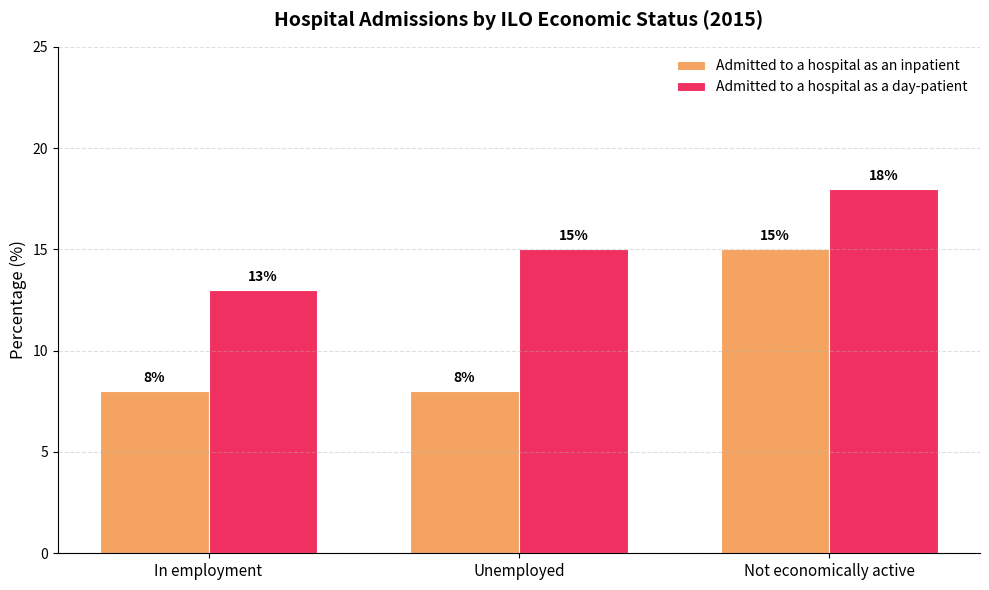

True or false: Admitted to a hospital as an inpatient has a value of 8 at Unemployed.

True